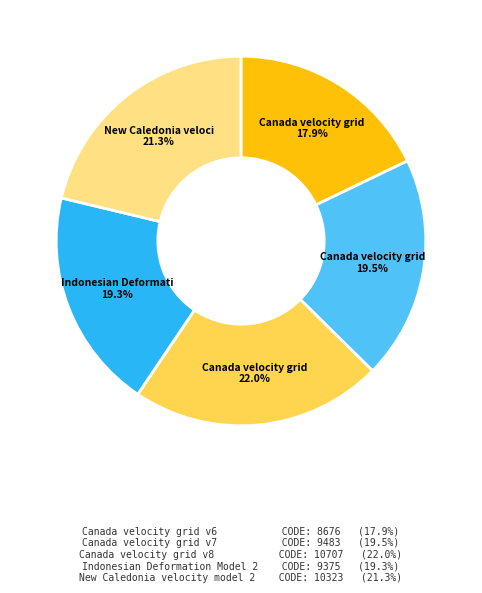

How many segments does this pie chart have?

5